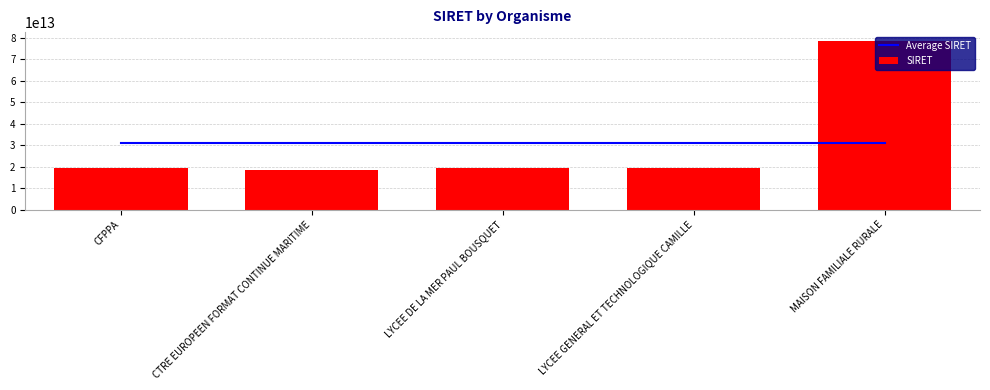

Which category has the highest value in the SIRET series?

MAISON FAMILIALE RURALE